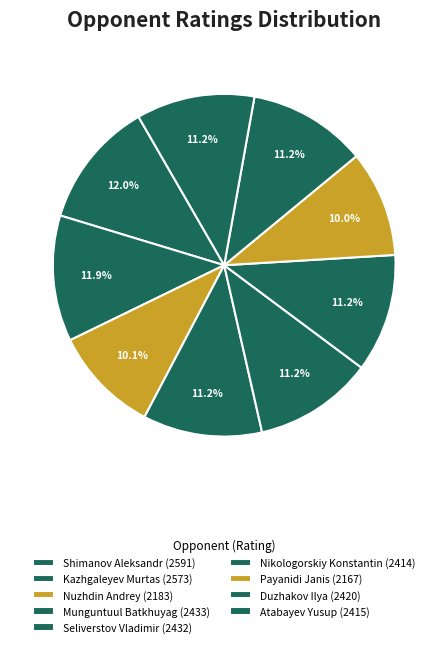

Count the number of slices in the pie.

9